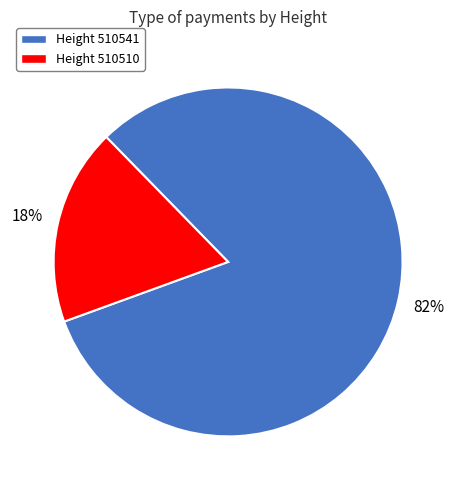

True or false: Height 510510 accounts for 18% of the total.

True